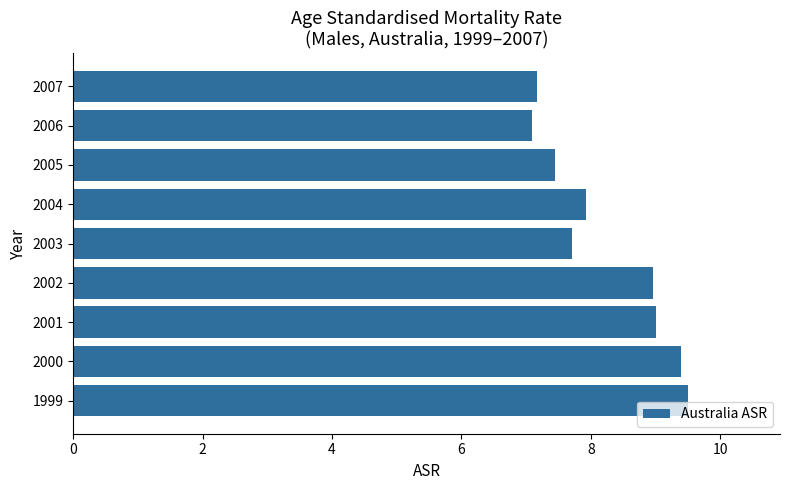

What is the change in value from 2003 to 2006?

-0.6